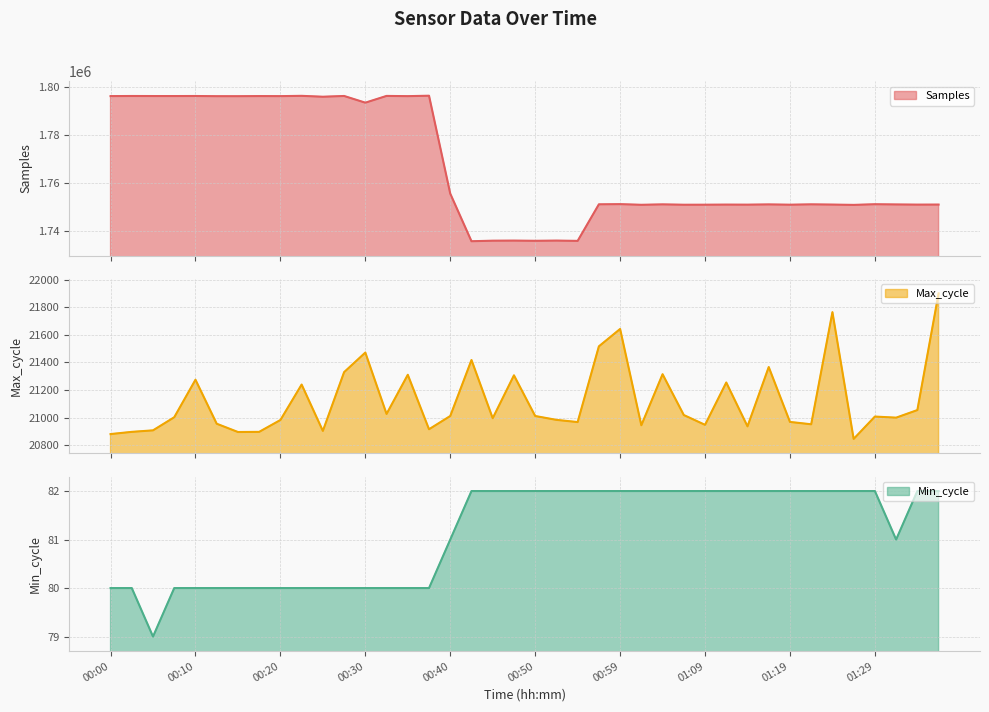

True or false: Samples has more than 2 interior local peaks.

True